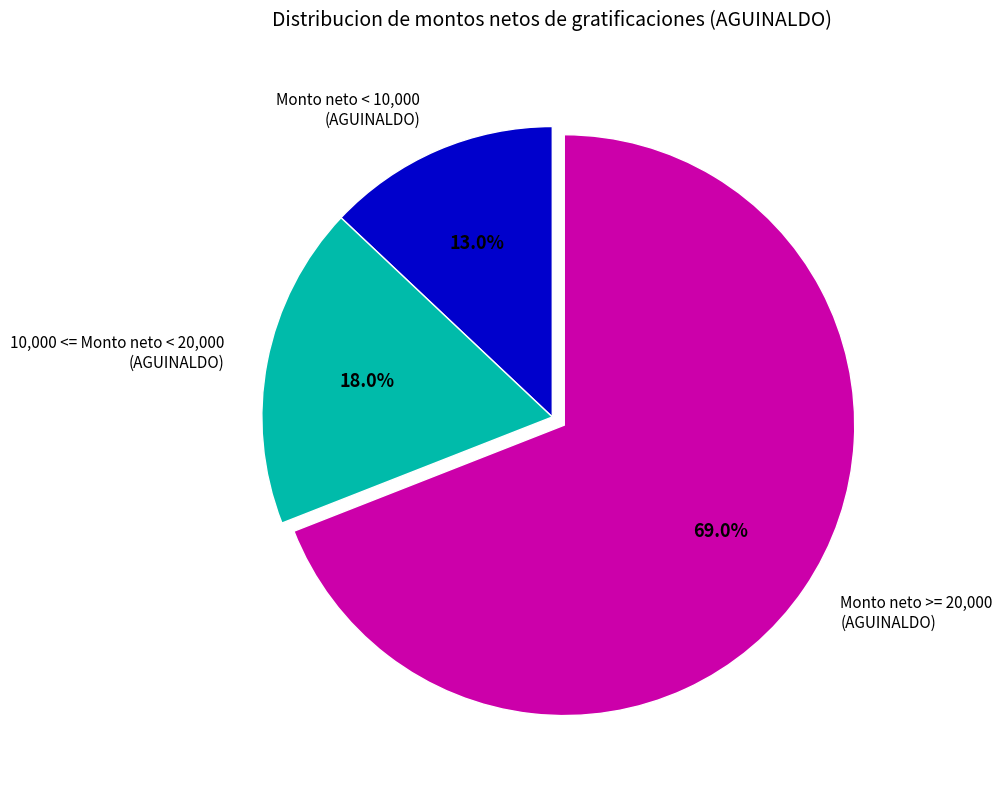

Approximately how many times larger is the value at 10,000 <= Monto neto < 20,000 (AGUINALDO) compared to Monto neto < 10,000 (AGUINALDO)?

1.4